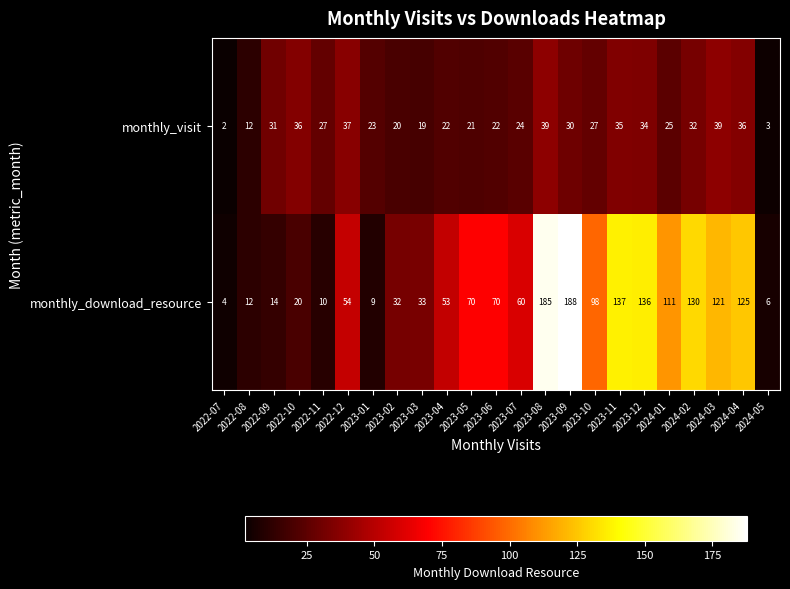

Where is monthly_download_resource nearest to the value 96?

2023-10